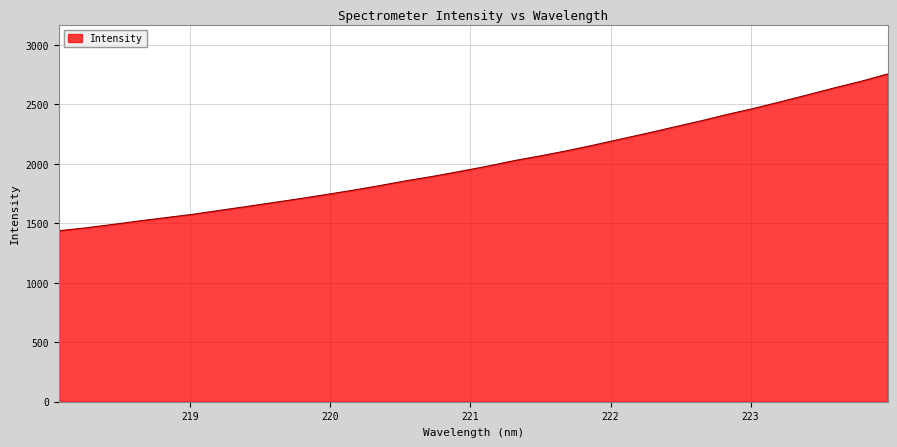

True or false: there are more than 2 points higher than both neighbors.

False